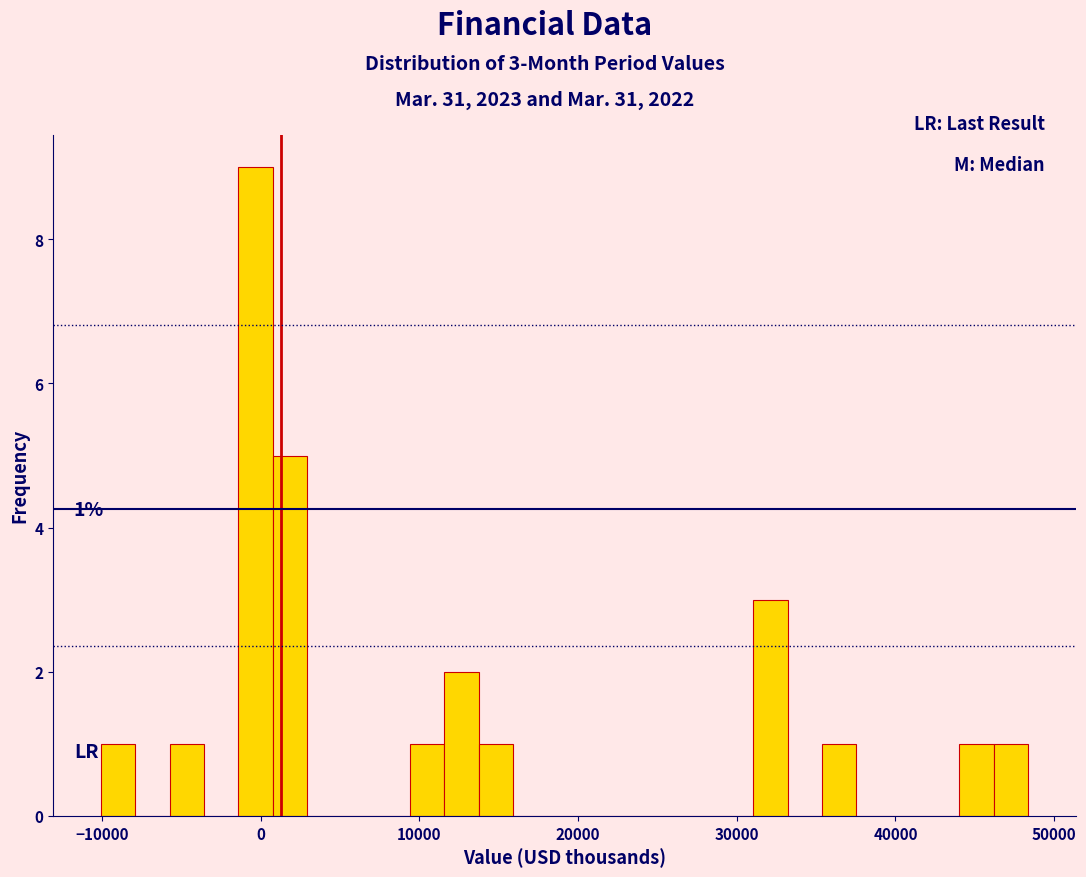

Read against the x-axis, roughly where is the centre of the tallest bar?

0